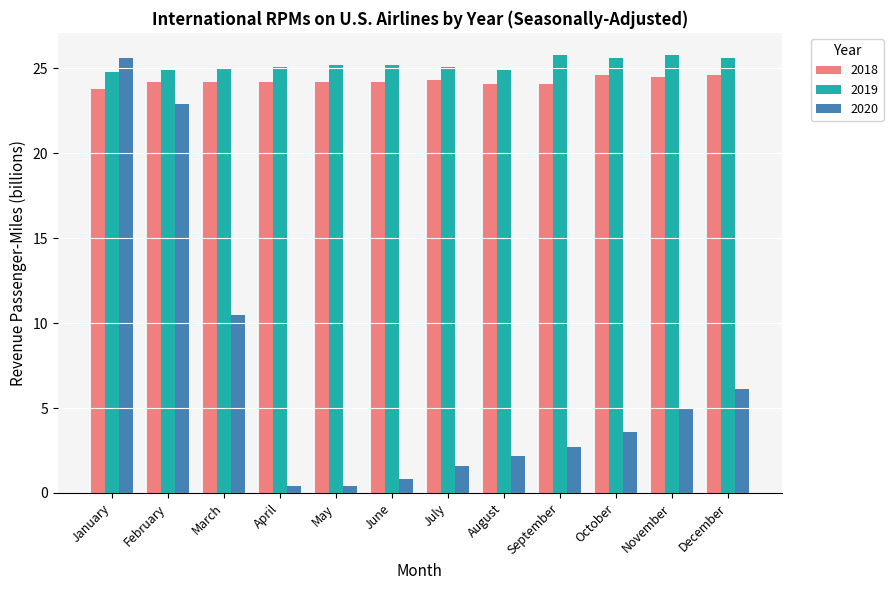

At which label does 2020 reach its peak?

January